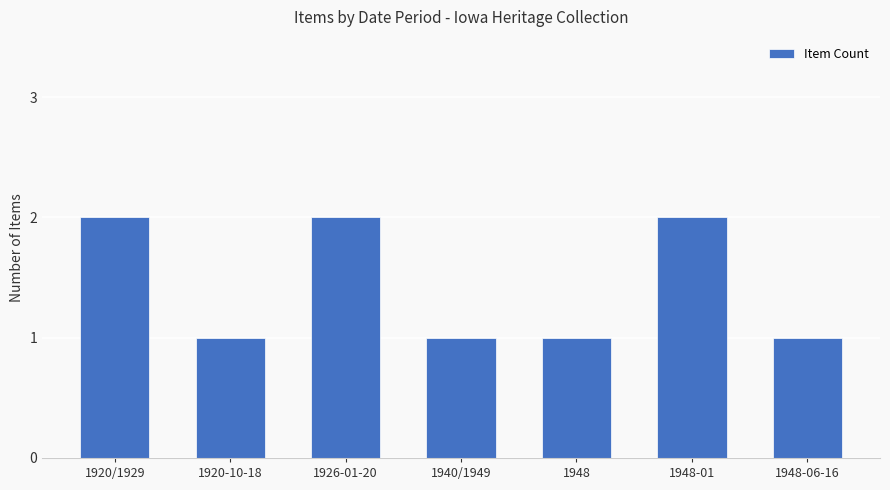

What is the average value?

1